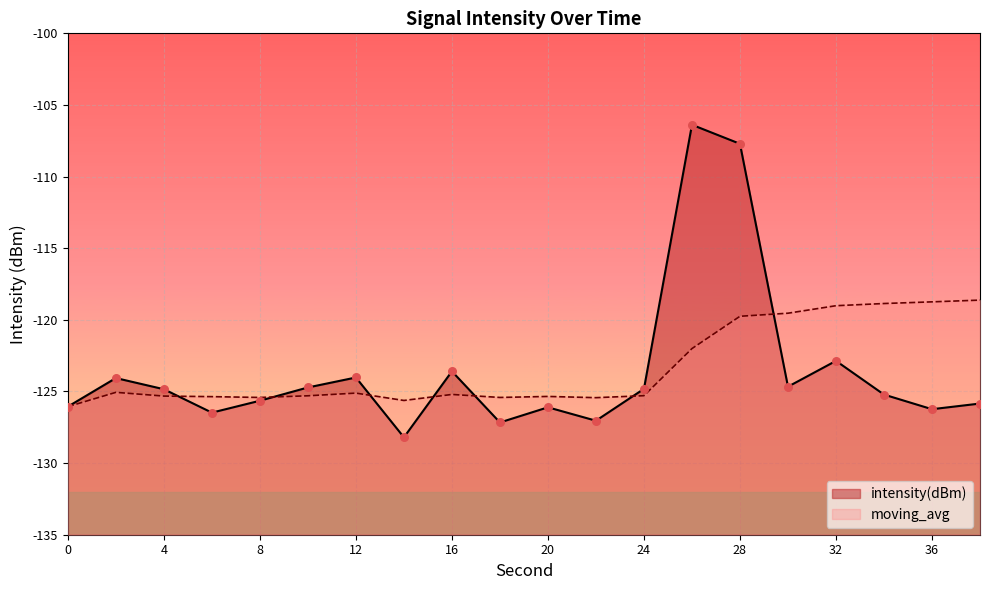

Which series reaches the maximum Y coordinate?

intensity(dBm)